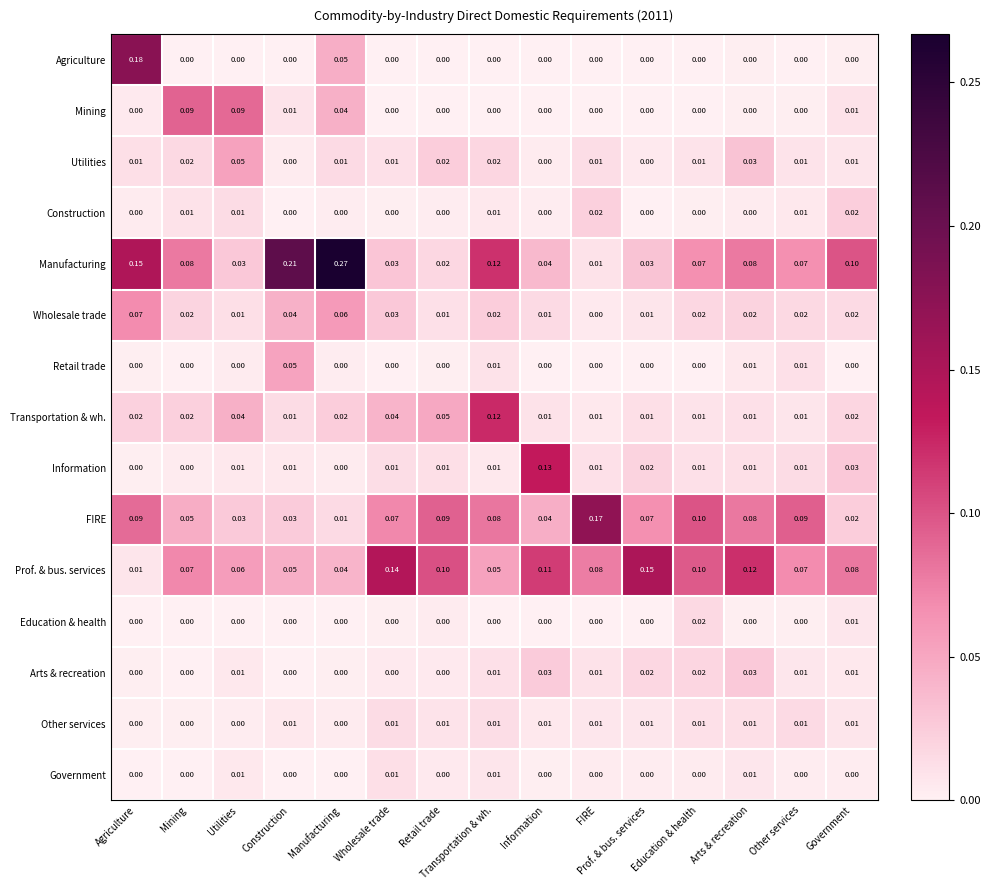

What is the total value across all series at Construction?

0.4